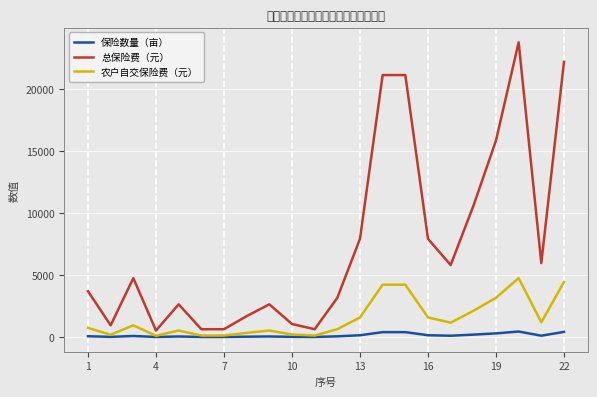

Count the number of categories in the chart.

22